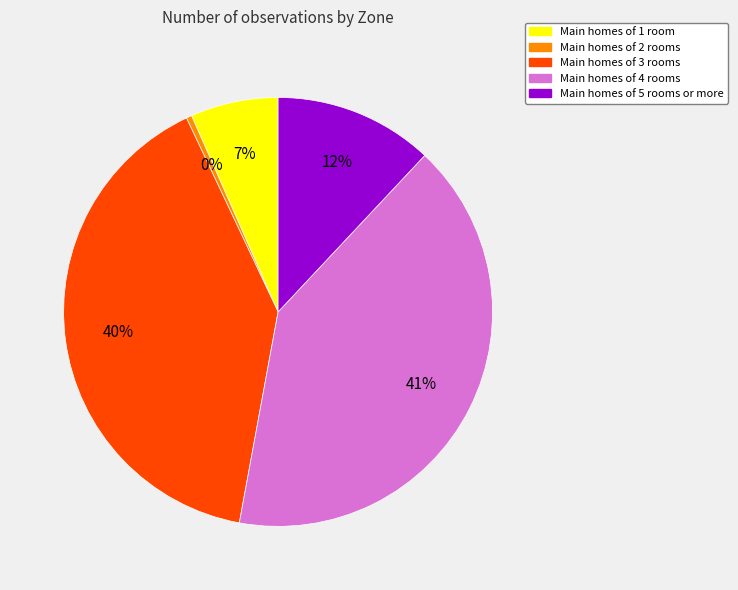

Does any single category account for the majority?

No